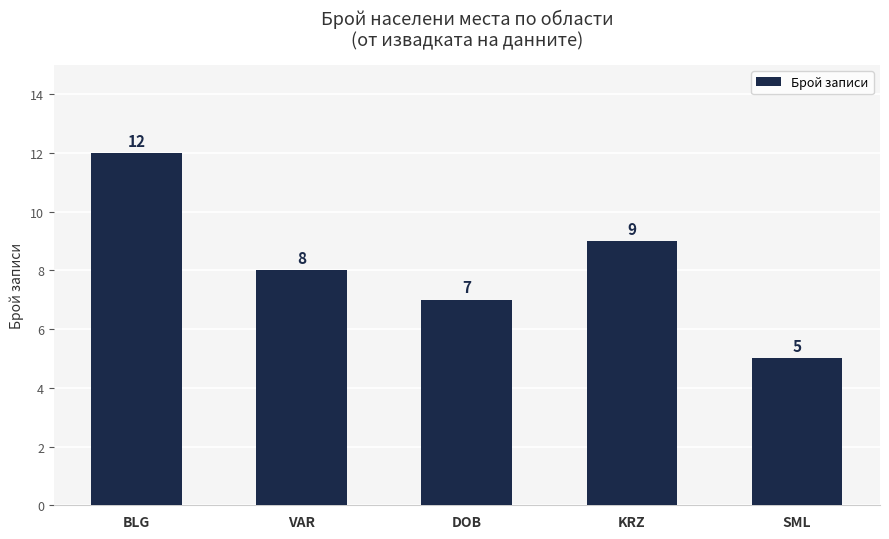

What is the smallest value displayed?

5